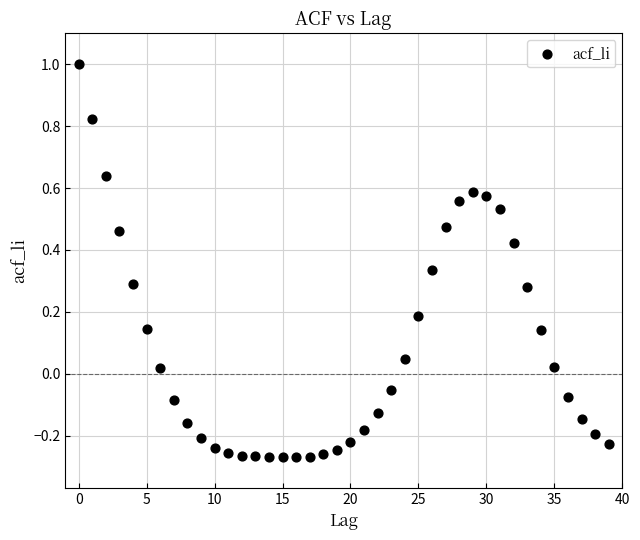

What is the range of Y values (max minus min)?

1.3